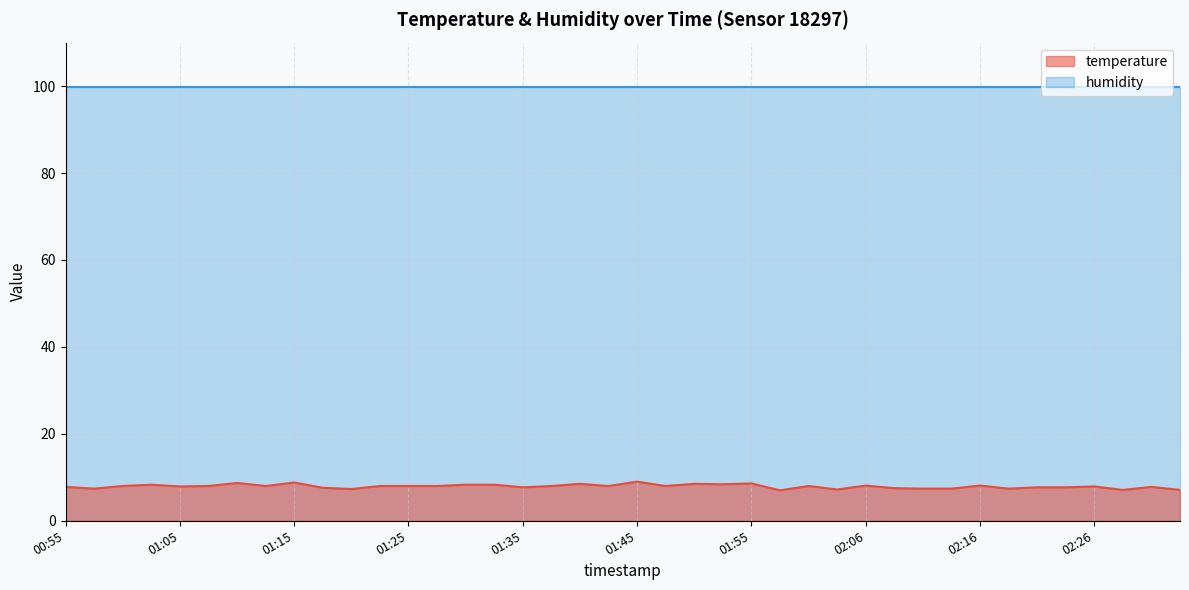

How many data points are less than 8?

18